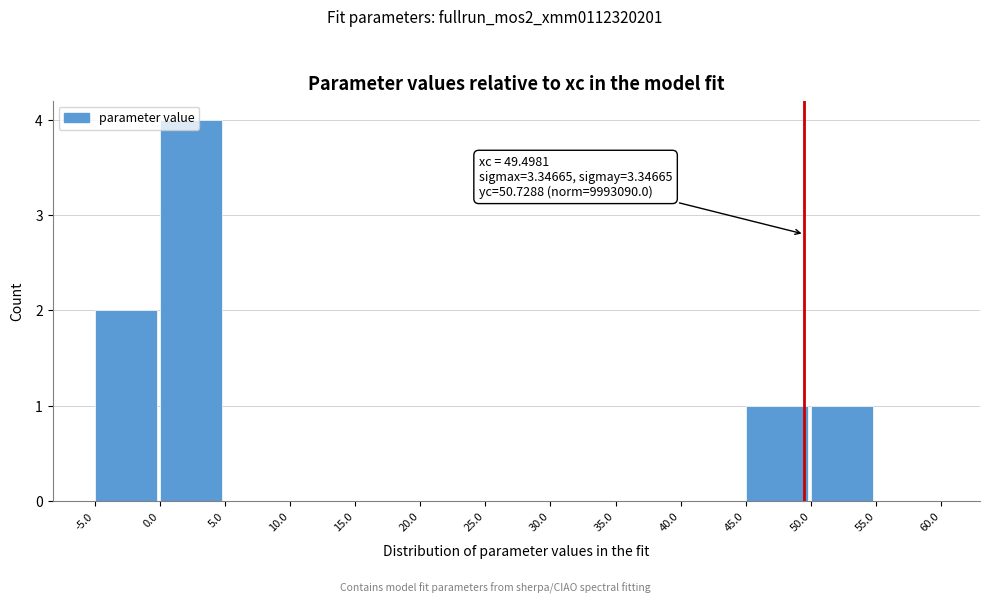

Which range on the x-axis has the tallest bar?

0.0 to 5.0